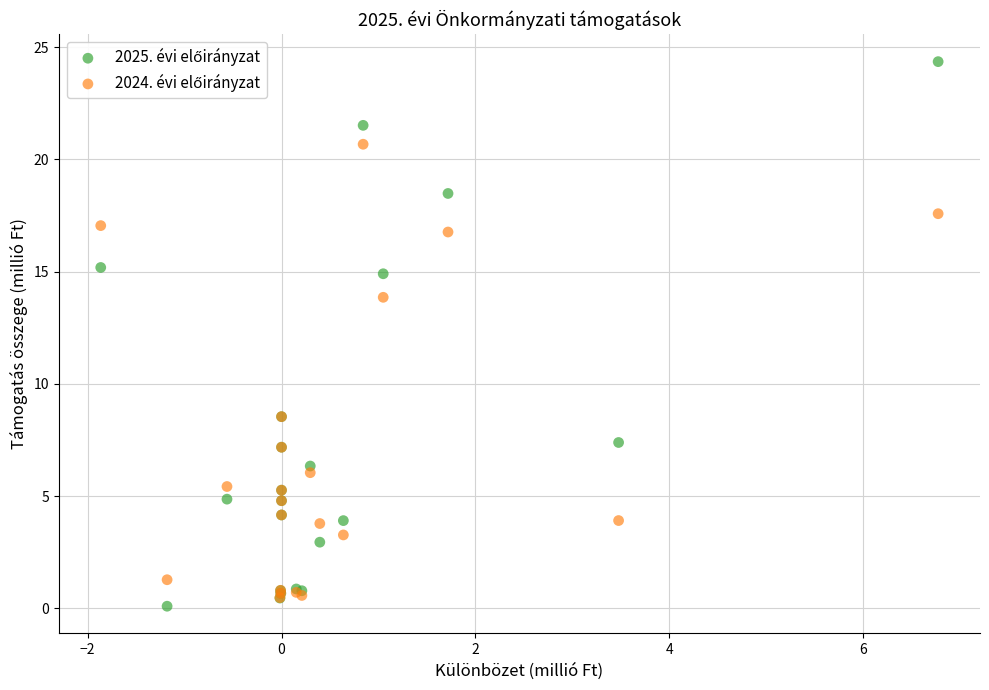

Across all series, what Y value is closest to 12?

13.9